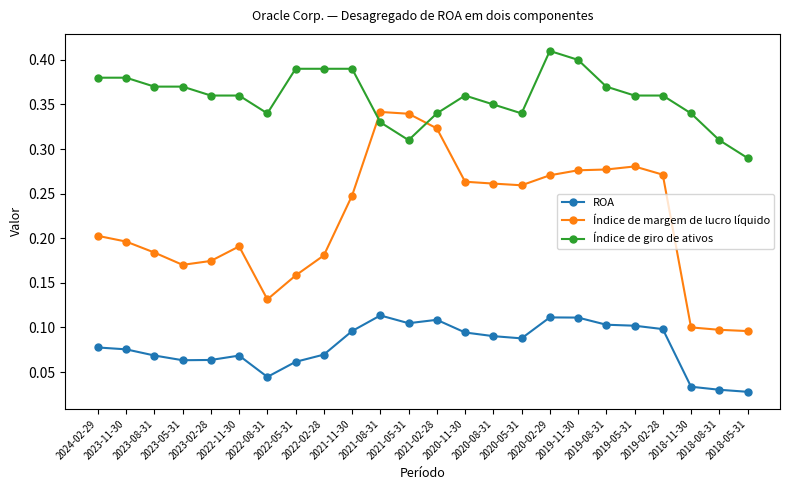

What is the sum of all ROA values?

1.9